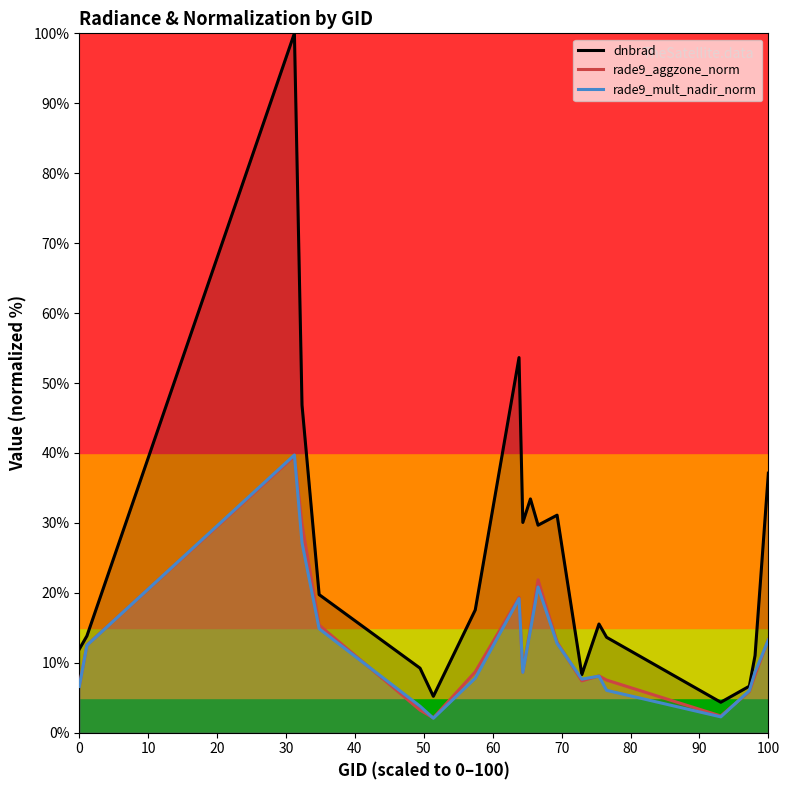

What are all the series names shown in the legend?

dnbrad, rade9_aggzone_norm, rade9_mult_nadir_norm